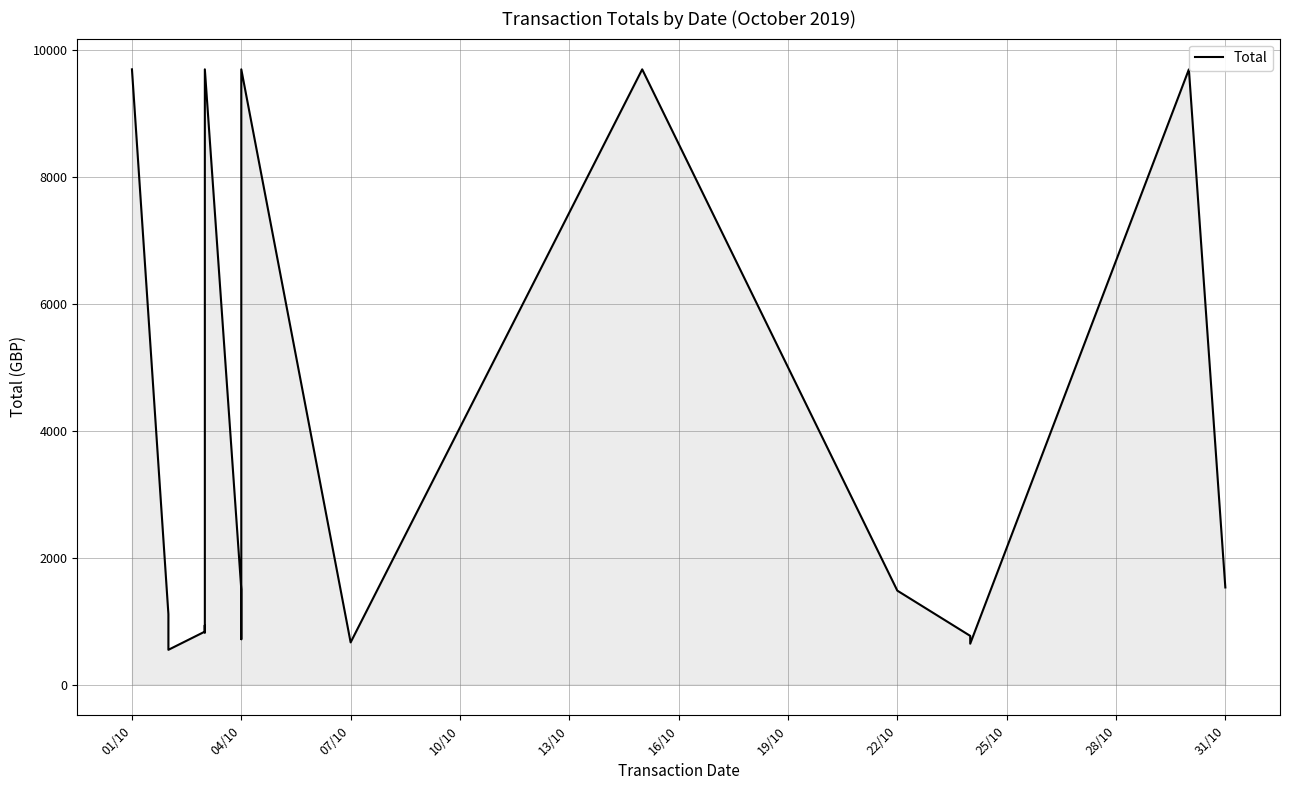

What is the sum of all values?

60022.7